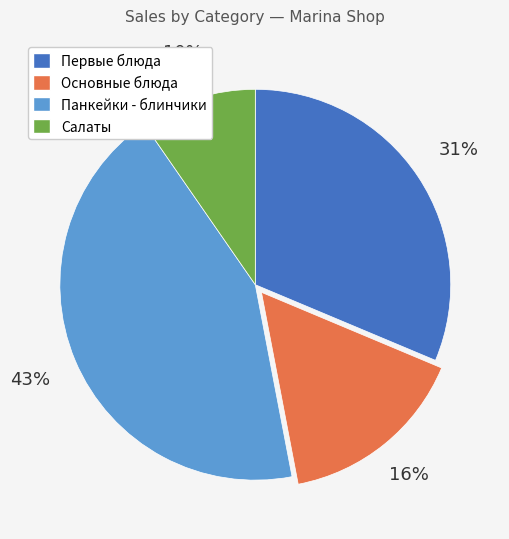

Which slice is the largest?

Панкейки - блинчики